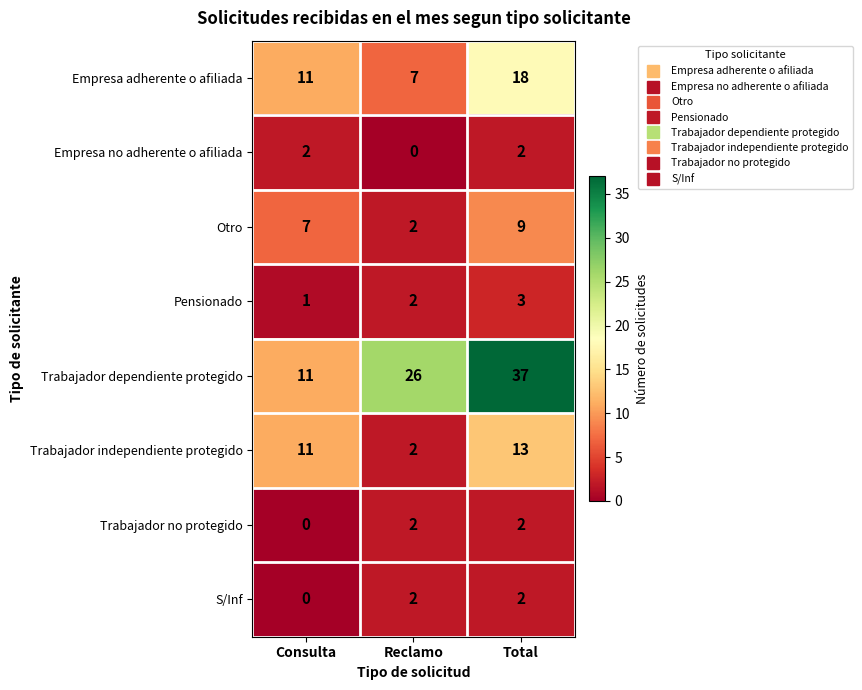

How many data points does each series have?

3